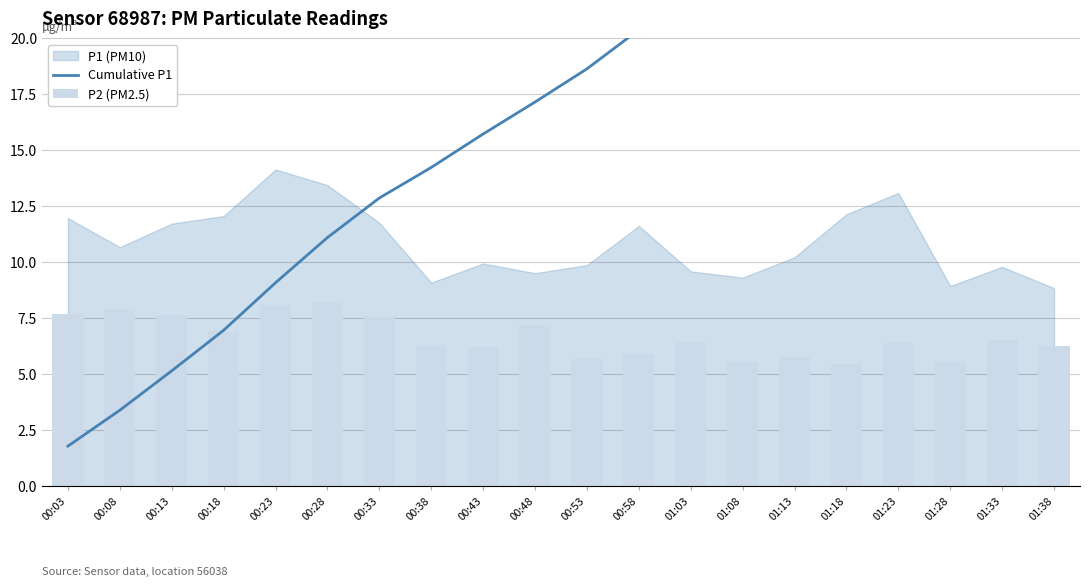

How many data points does each series have?

20